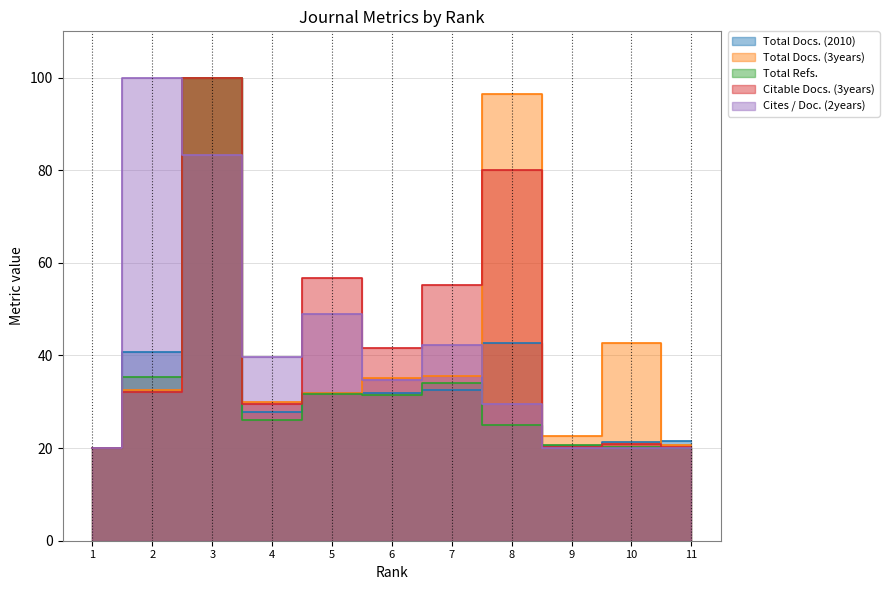

True or false: Citable Docs. (3years) has a value of 20.0 at 1.

True